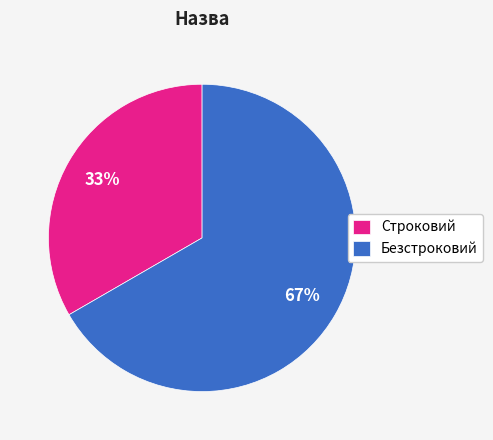

What percentage is the Безстроковий slice, to the nearest percent?

67%